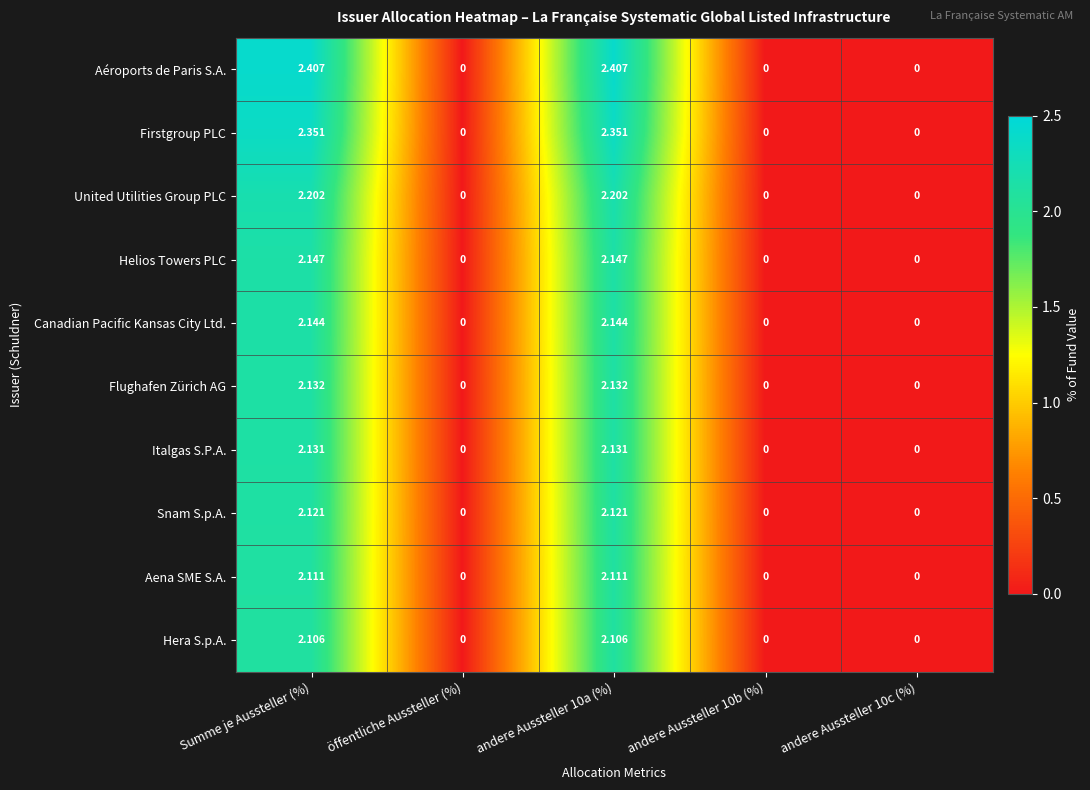

Between andere Aussteller 10a (%) and andere Aussteller 10b (%), which series saw the biggest shift?

Aéroports de Paris S.A.